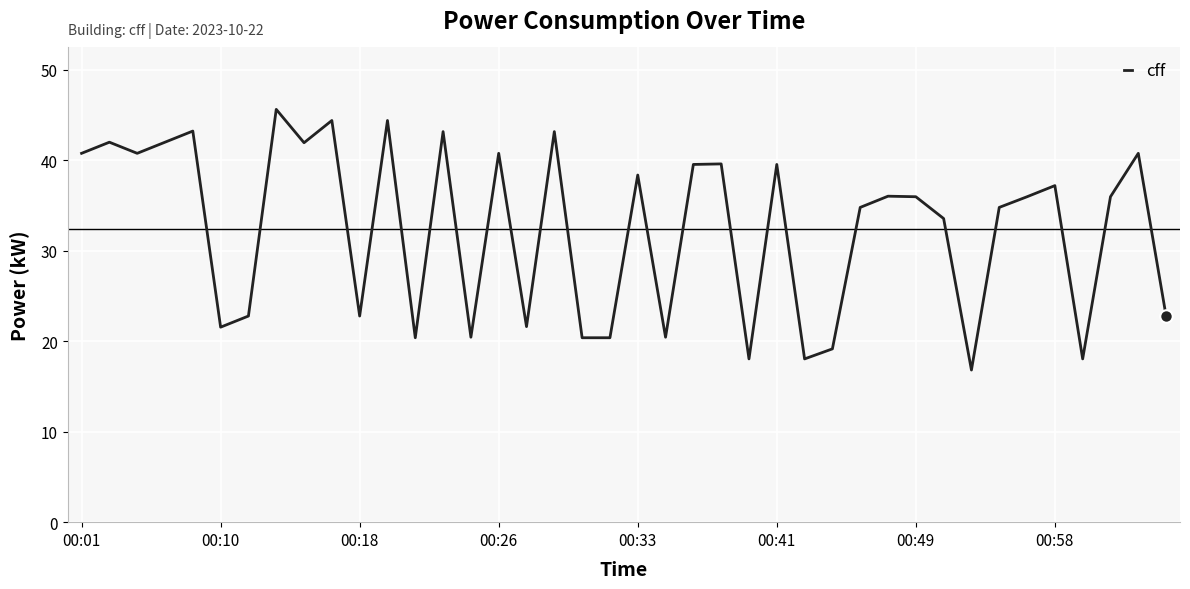

What is the maximum value shown in the chart?

45.6